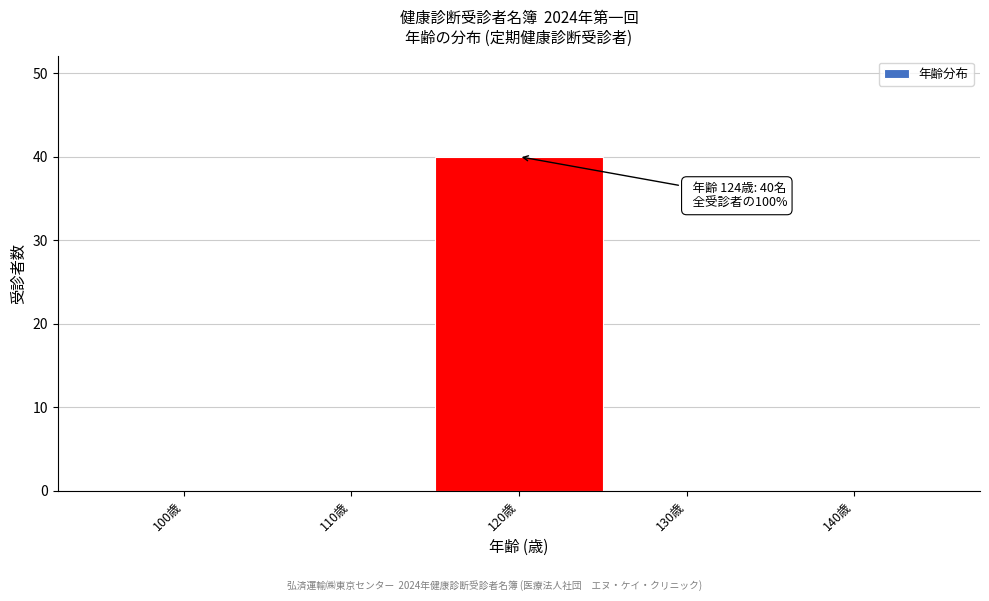

Reading left to right, transcribe all the data shown in this chart.

100歳=0	110歳=0	120歳=40	130歳=0	140歳=0